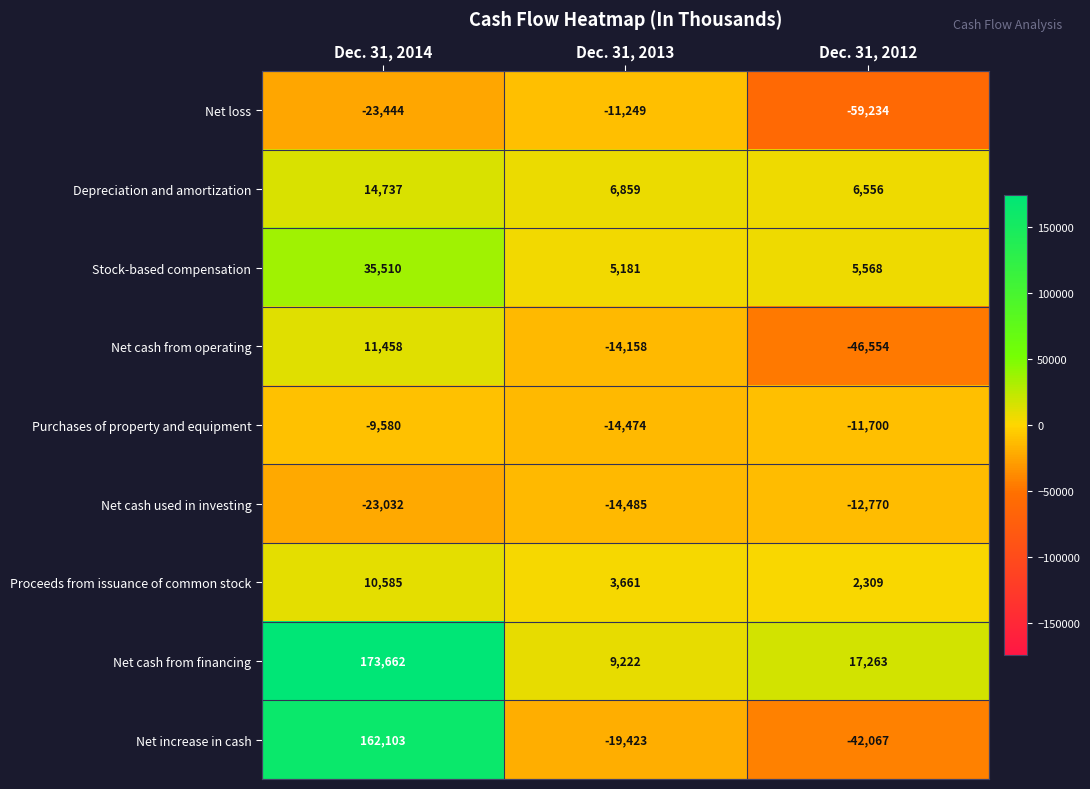

Which series has the largest total across all categories?

Net cash from financing